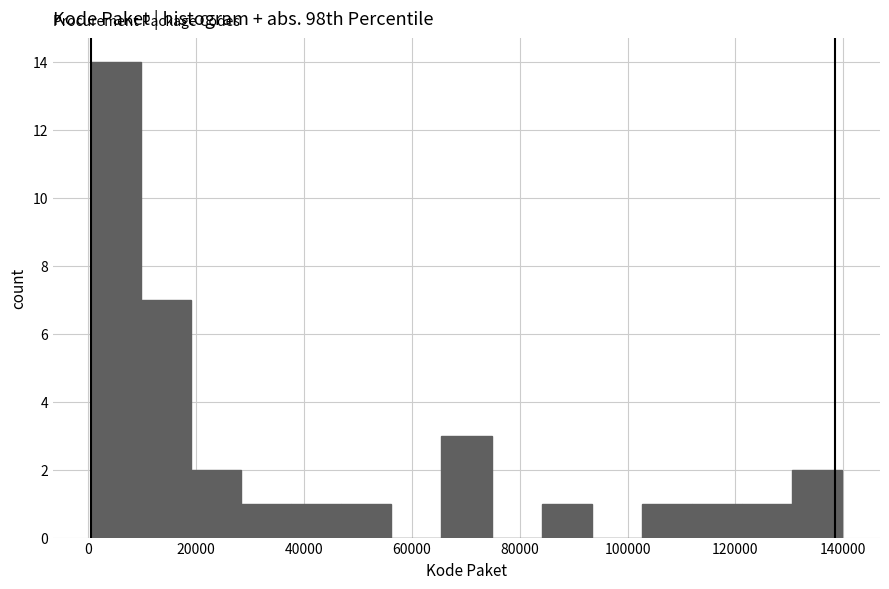

Which range on the x-axis has the tallest bar?

0 to 10000